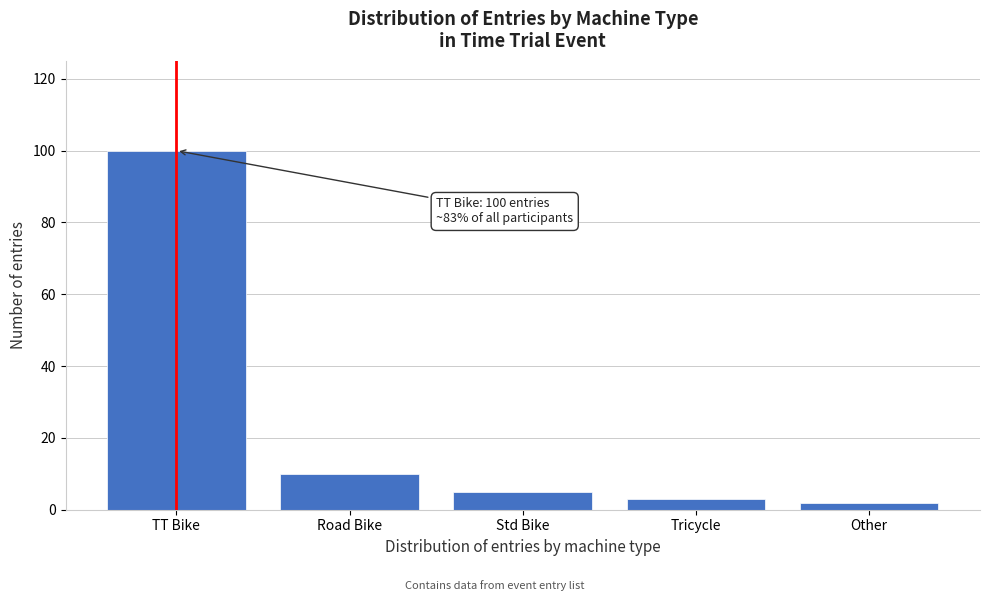

Reading left to right, transcribe all the data shown in this chart.

TT Bike=100	Road Bike=10	Std Bike=5	Tricycle=3	Other=2